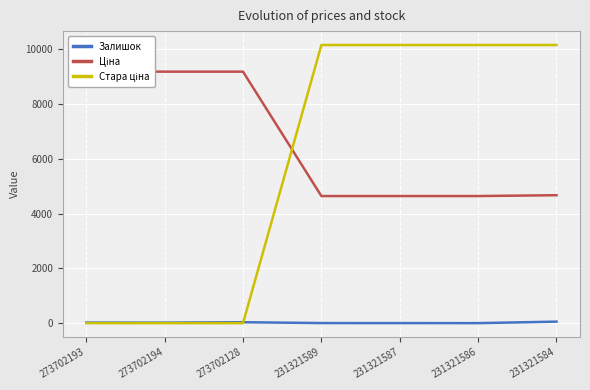

List the series in order of their peak value, highest first.

Стара ціна, Ціна, Залишок